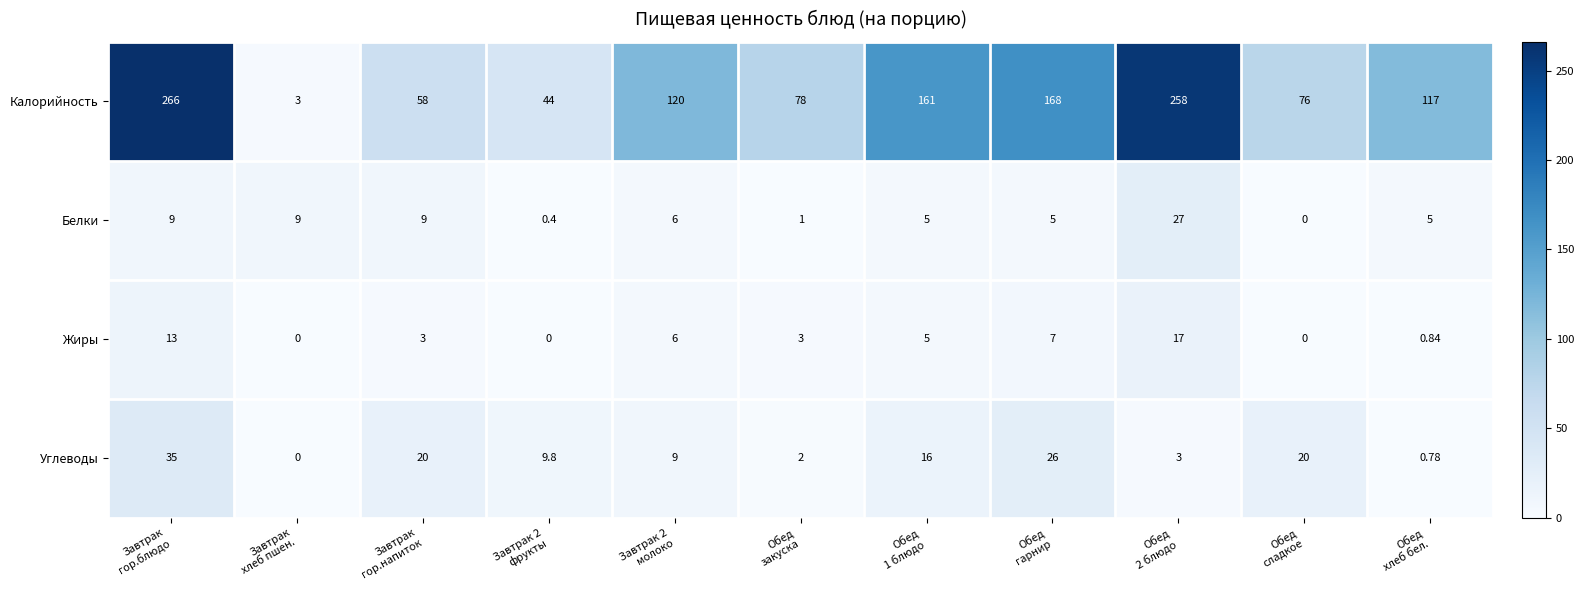

Which series has the largest total across all categories?

Калорийность